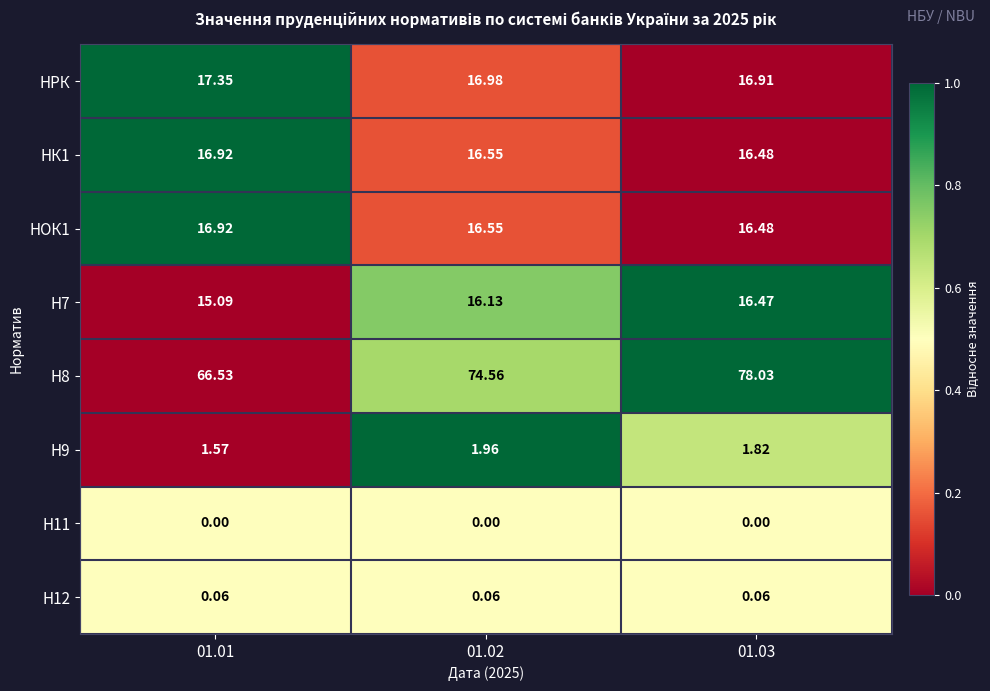

Is the value of Н7 at 01.02 greater than the value of НОК1 at 01.02?

No